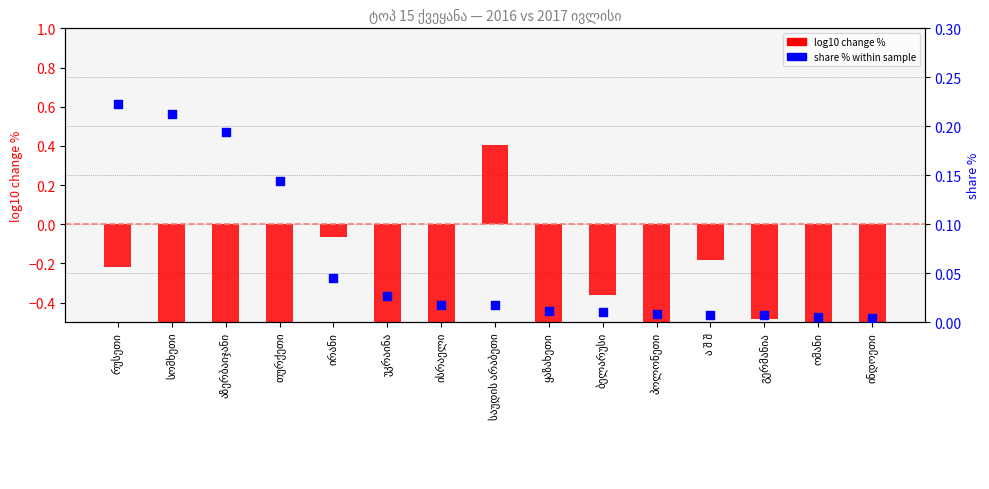

Which series has the largest Y range (max minus min)?

log10 change %